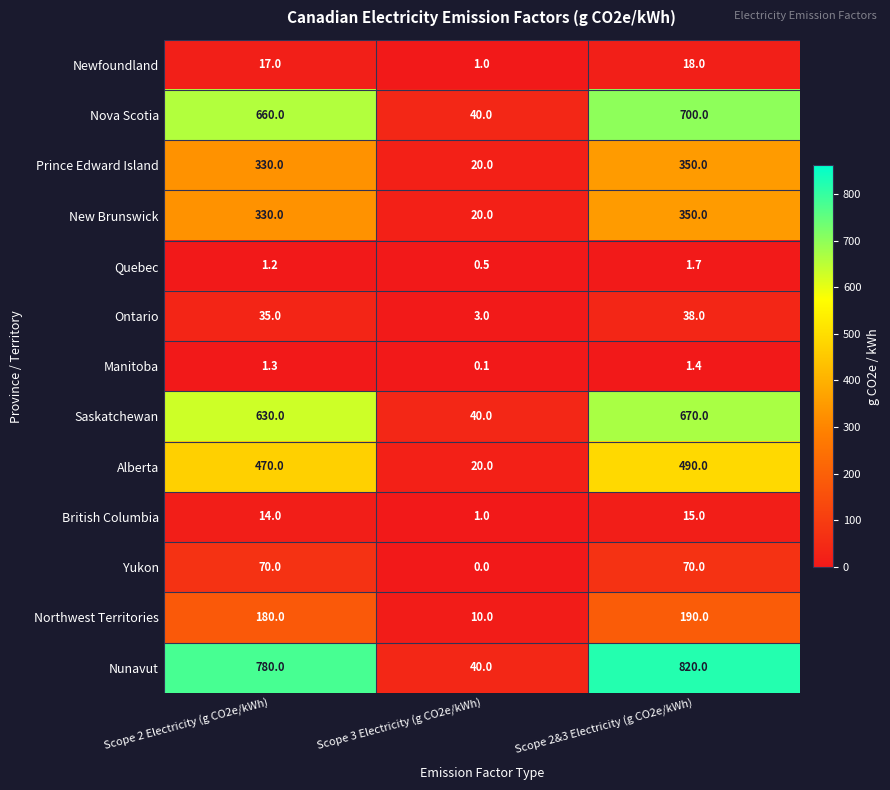

Which series changed the most between Scope 3 Electricity (g CO2e/kWh) and Scope 2&3 Electricity (g CO2e/kWh)?

Nunavut